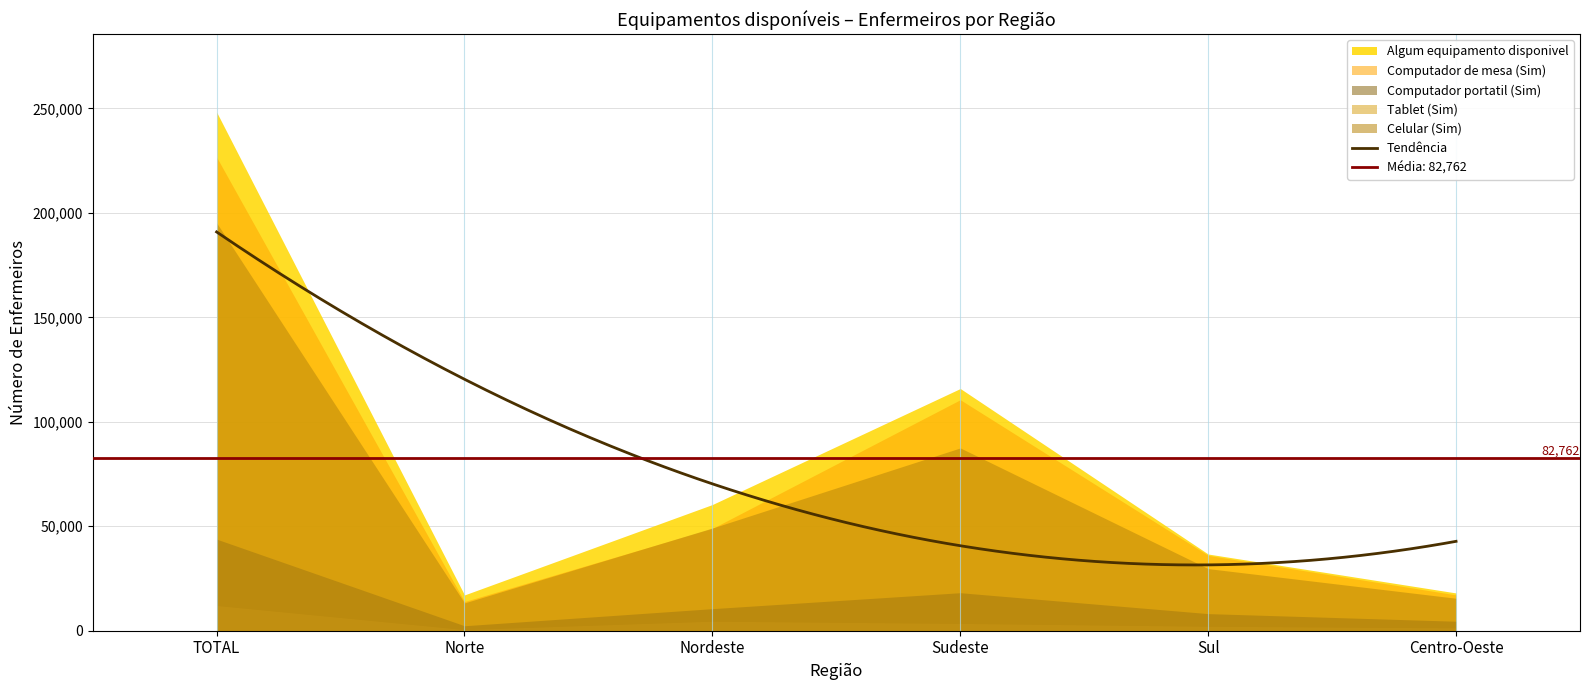

Which series has the largest total across all categories?

Algum equipamento disponivel